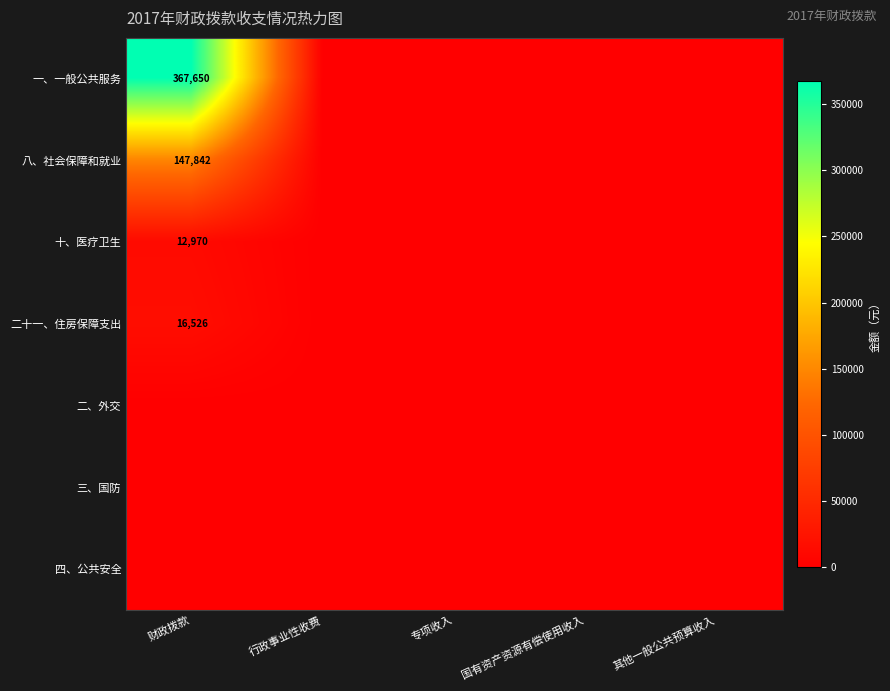

Which category has the highest value across all series?

财政拨款